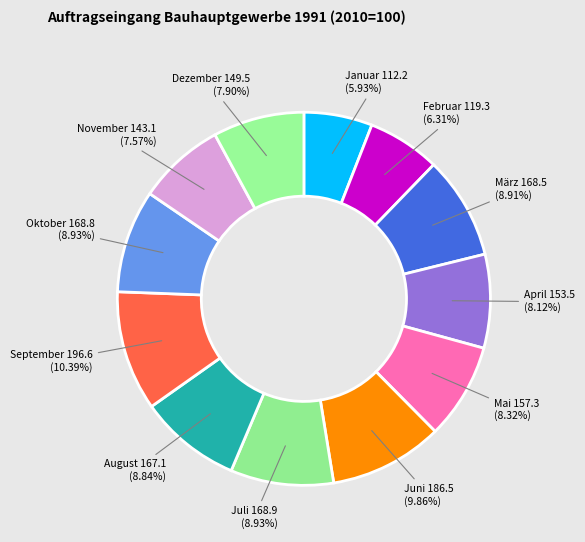

To the nearest percent, what portion does Juli represent?

9%